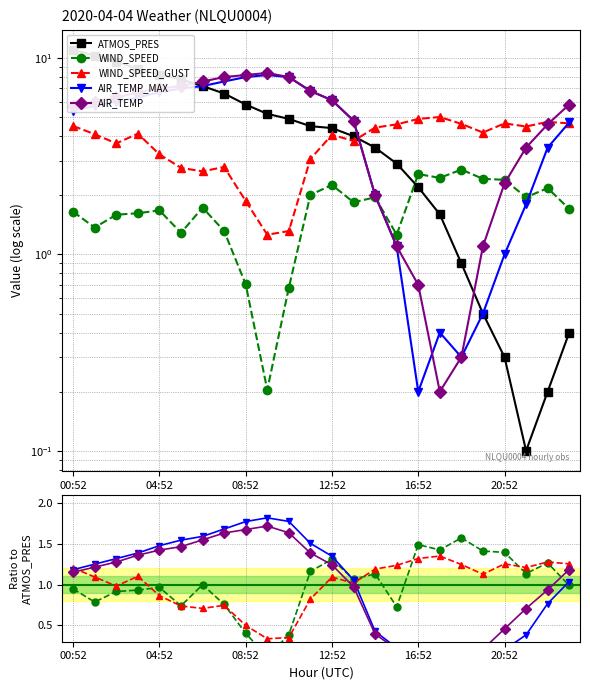

How many lines are shown in the chart?

5